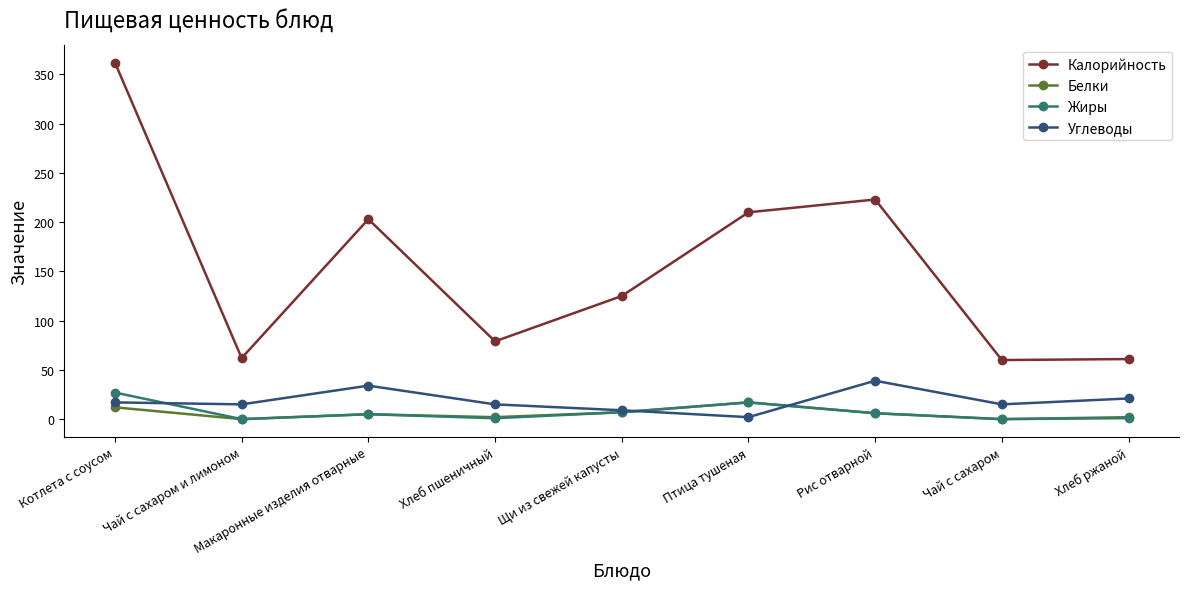

Is it true that Калорийность equals 85.3 at Чай с сахаром?

False